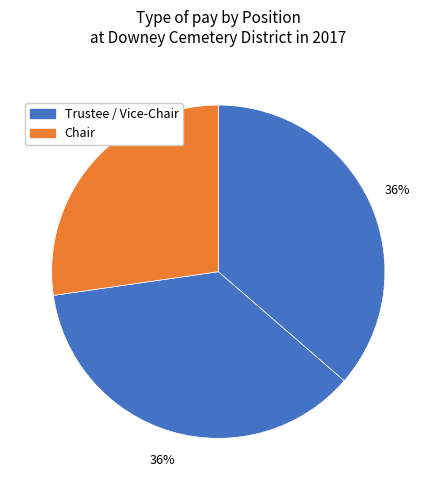

How many segments does this pie chart have?

3